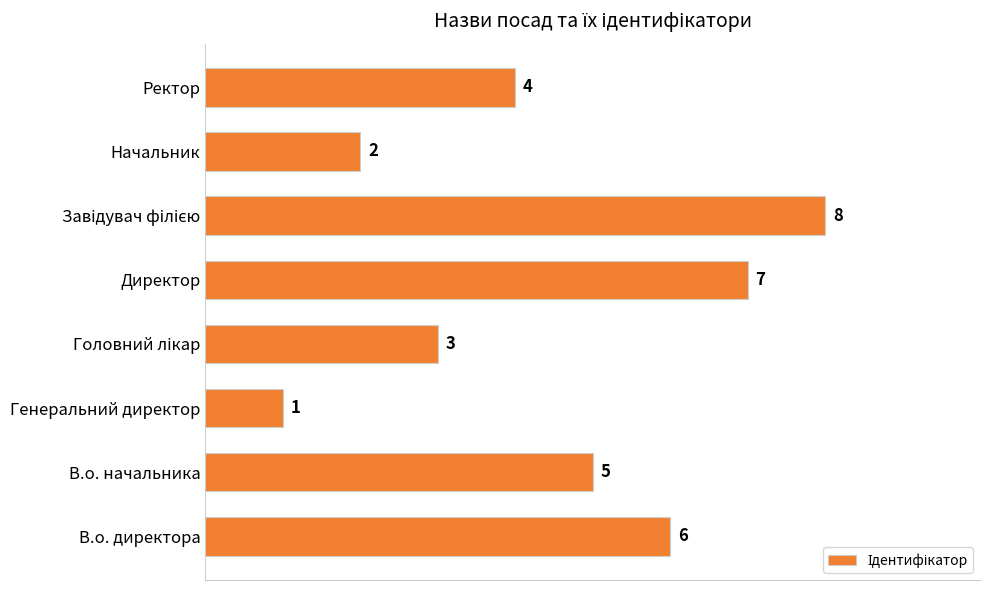

Between Директор and В.о. директора, which is larger?

Директор